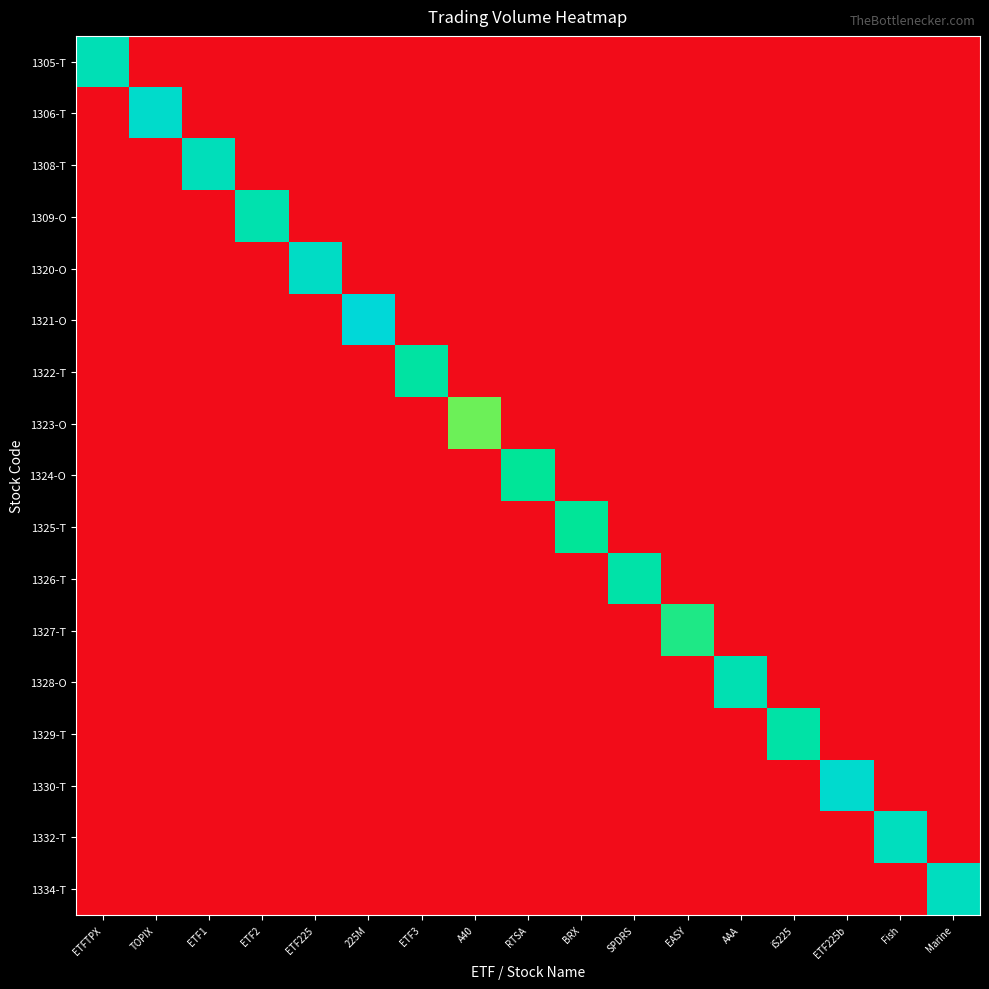

How many categories are shown in the chart?

17